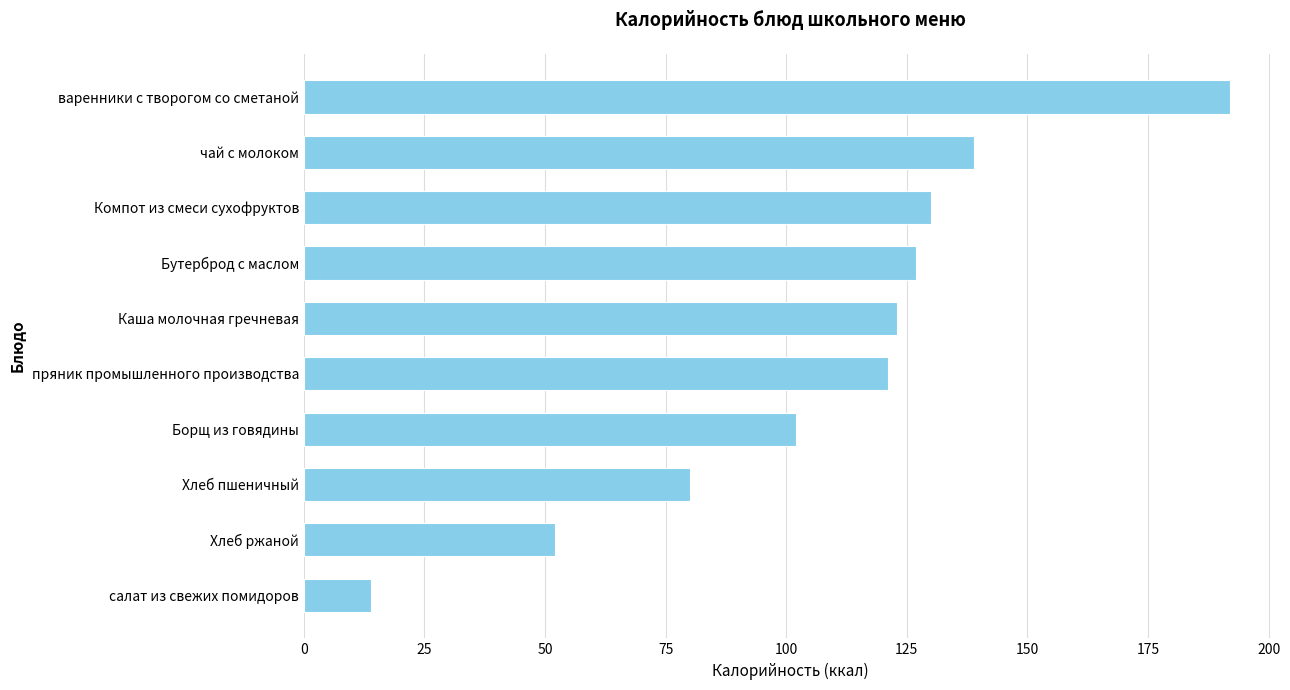

What is the sum of all values?

1080